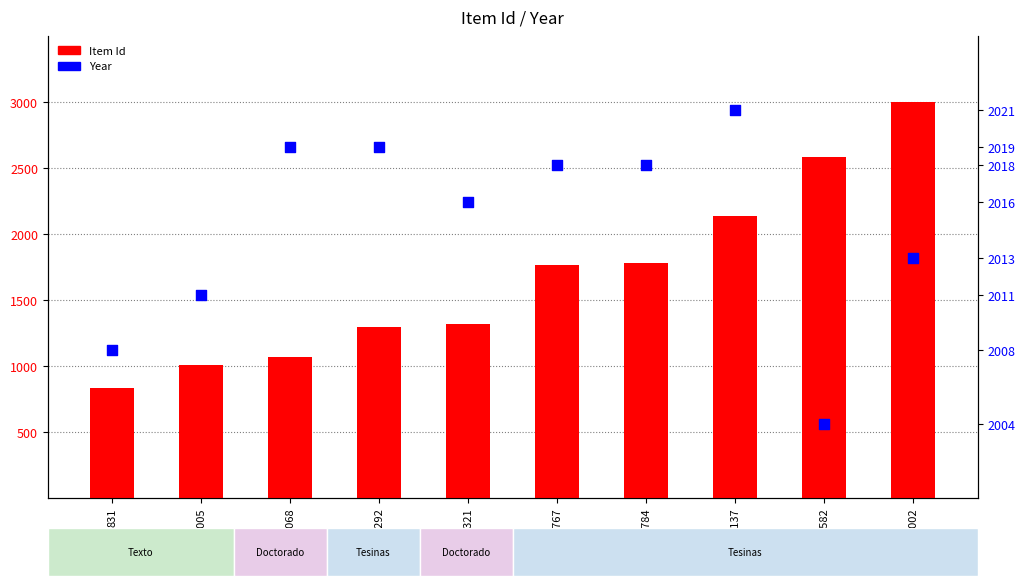

What are all the series names shown in the legend?

Item Id, Year